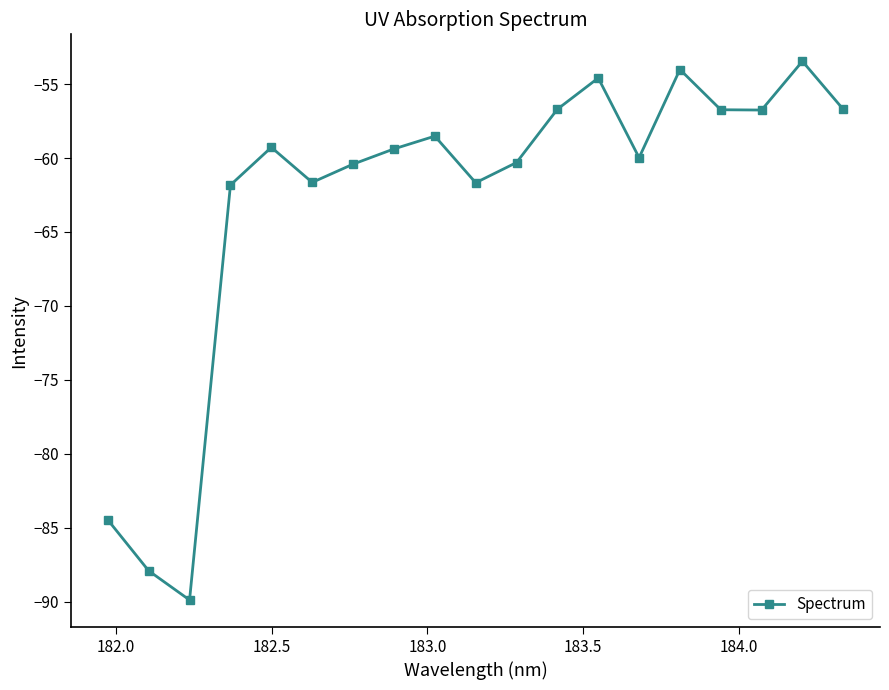

Is this an area chart (filled region under the line)?

No